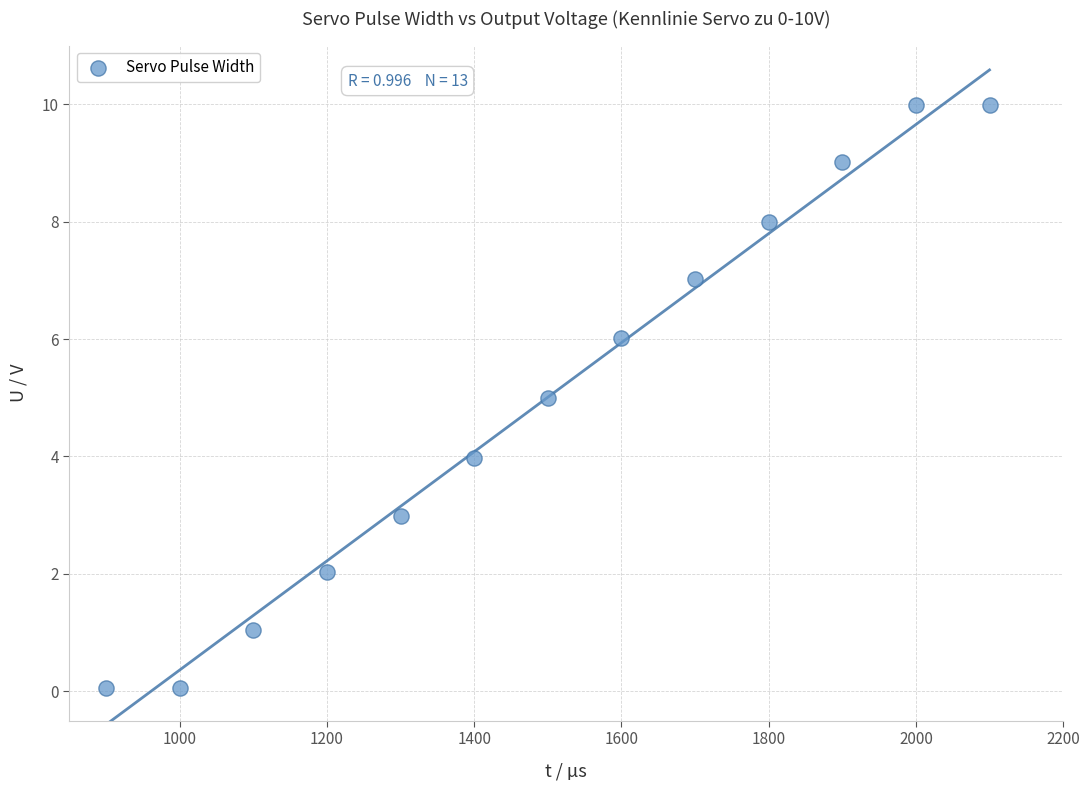

What is the range of X values (max minus min)?

1200.0